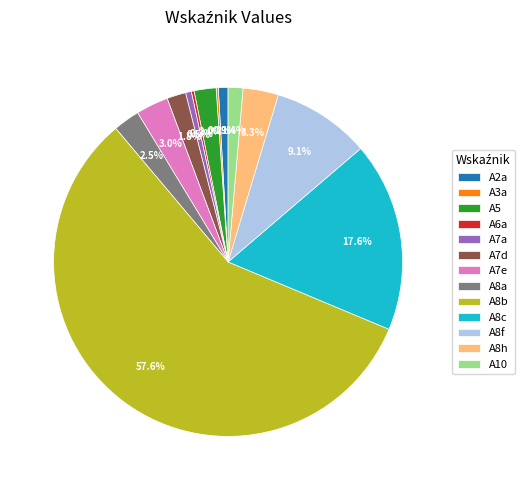

Which category has the biggest portion of the pie?

A8b